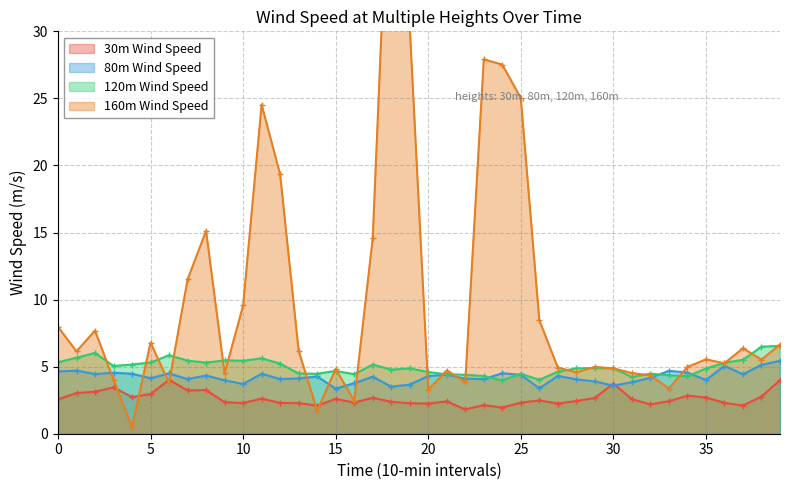

What is the sum of all 80m Wind Speed values?

169.4